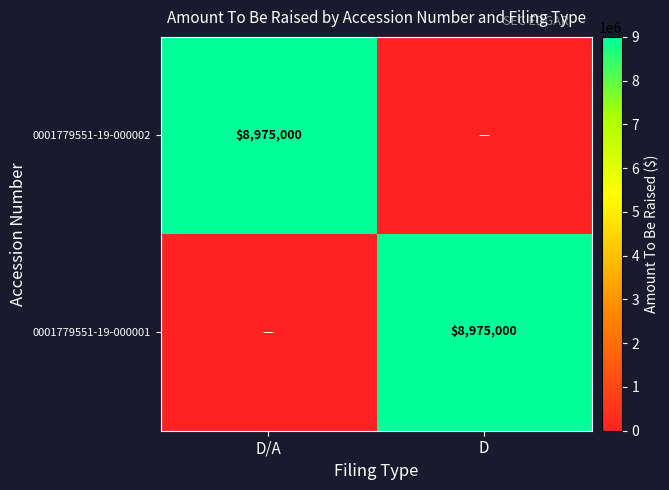

How many data points does each series have?

2